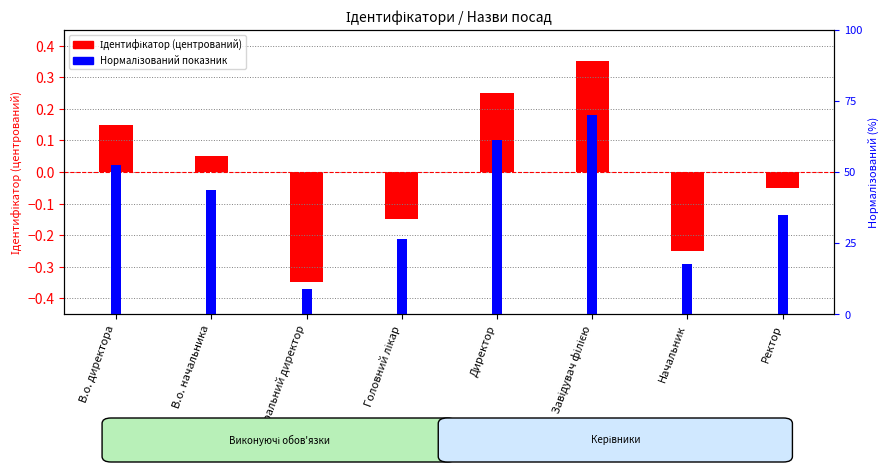

What are all the series names shown in the legend?

Ідентифікатор (центрований), Нормалізований показник